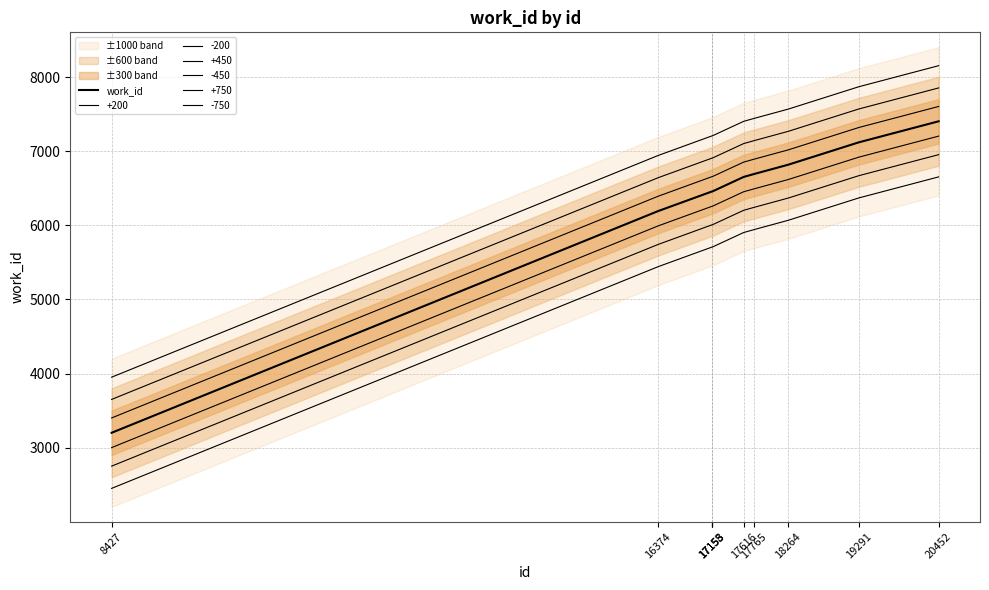

How many values are below 6653?

5